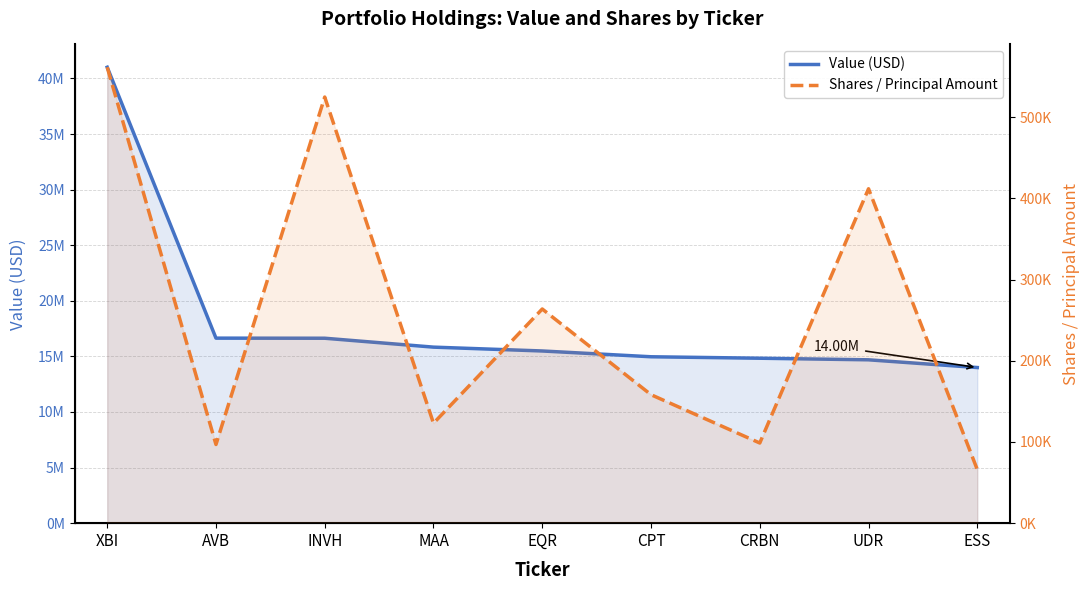

Reading left to right, list all the values displayed in this chart.

Value (USD): 41008032	16641606	16634081	15832956	15487698	14967285	14835488	14692830	13997940
Shares / Principal Amount: 561600	96900	524900	123070	263800	158250	98740	411910	66000